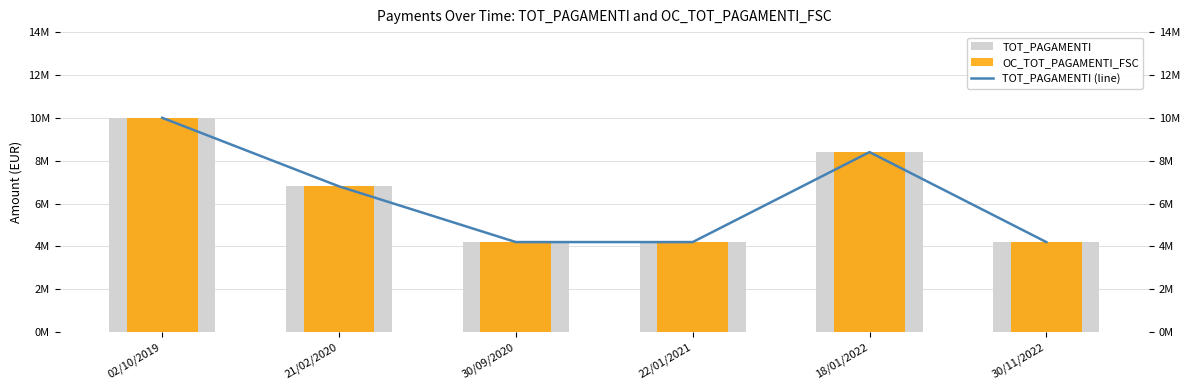

Where does the OC_TOT_PAGAMENTI_FSC series first go above 6800000?

02/10/2019